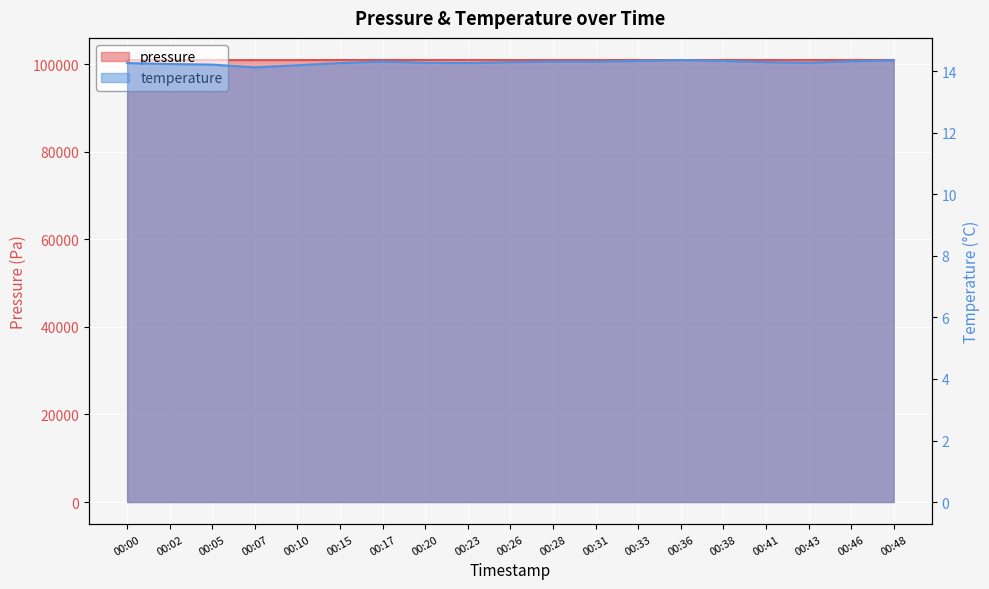

What is the value of the pressure point at the 14th from the left?

100907.1